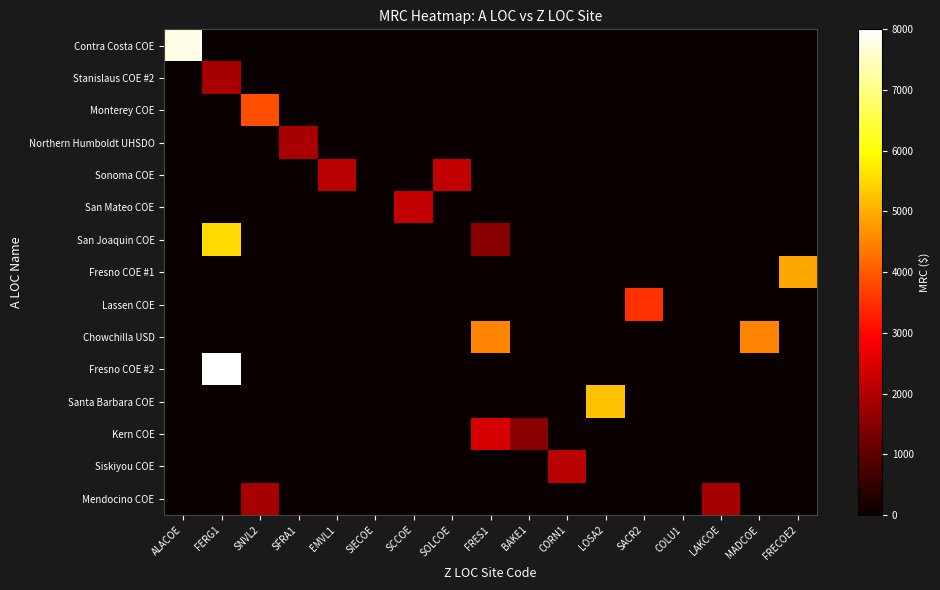

What is the total value across all series at FRECOE2?

4900.0